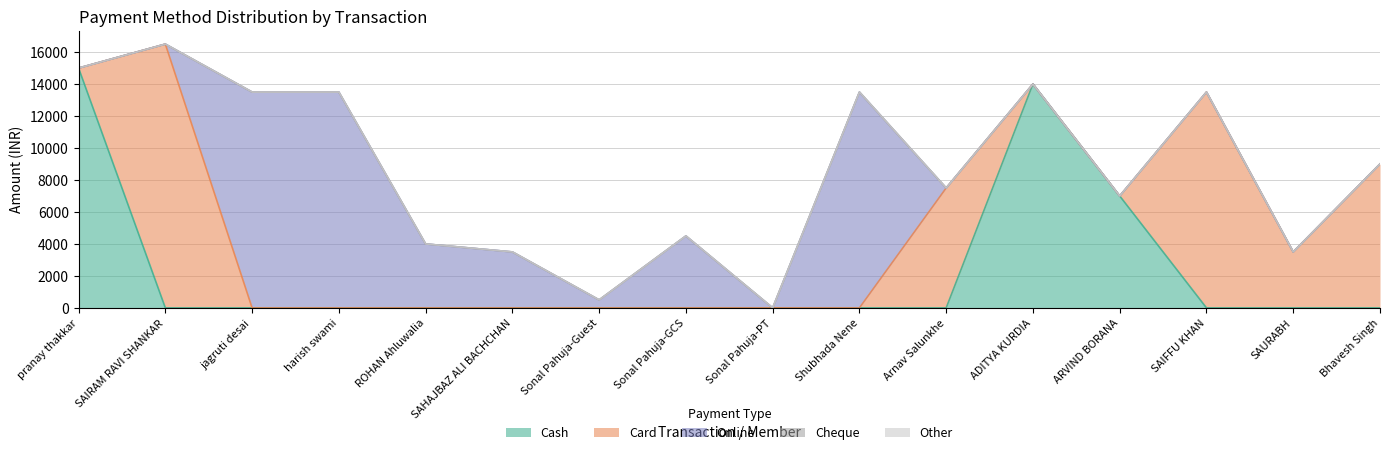

Rank the categories by Online value from lowest to highest.

pranay thakkar, SAIRAM RAVI SHANKAR, Sonal Pahuja-PT, Arnav Salunkhe, ADITYA KURDIA, ARVIND BORANA, SAIFFU KHAN, SAURABH, Bhavesh Singh, Sonal Pahuja-Guest, SAHAJBAZ ALI BACHCHAN, ROHAN Ahluwalia, Sonal Pahuja-GCS, jagruti desai, harish swami, Shubhada Nene